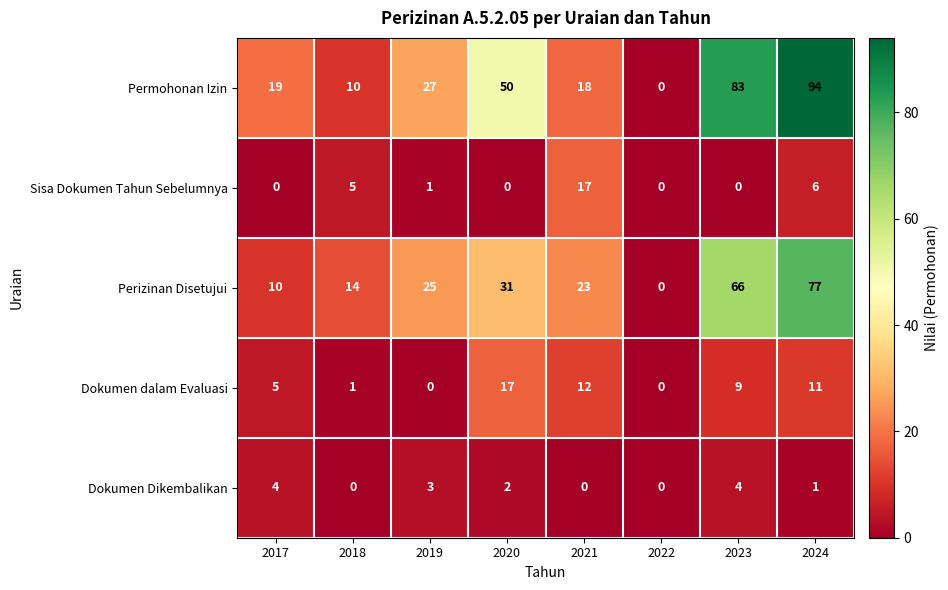

Is it true that Perizinan Disetujui equals -26 at 2022?

False